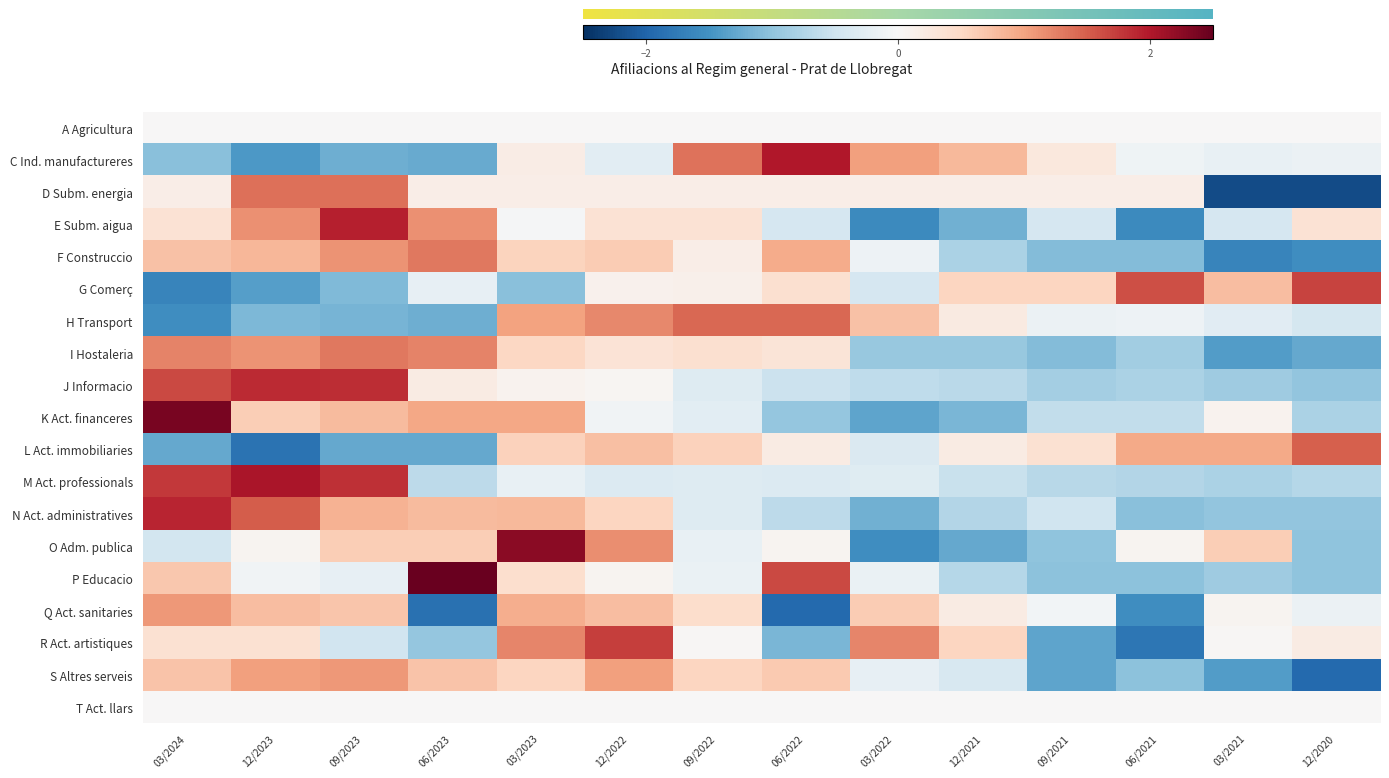

Which category has the lowest value across all series?

03/2021